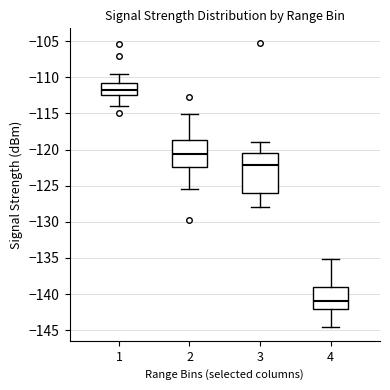

Reading left to right, read every box against the y-axis: the position of its median line, the range the box covers, and the ends of its whiskers. The values are not printed on the chart, so give them approximately, as read against the axis.

1: median -111.5, box -112.5 to -111.0, whiskers -114.0 to -109.5
2: median -120.5, box -122.5 to -118.5, whiskers -125.5 to -115.0
3: median -122.0, box -126.0 to -120.5, whiskers -128.0 to -119.0
4: median -141.0, box -142.0 to -139.0, whiskers -144.5 to -135.0